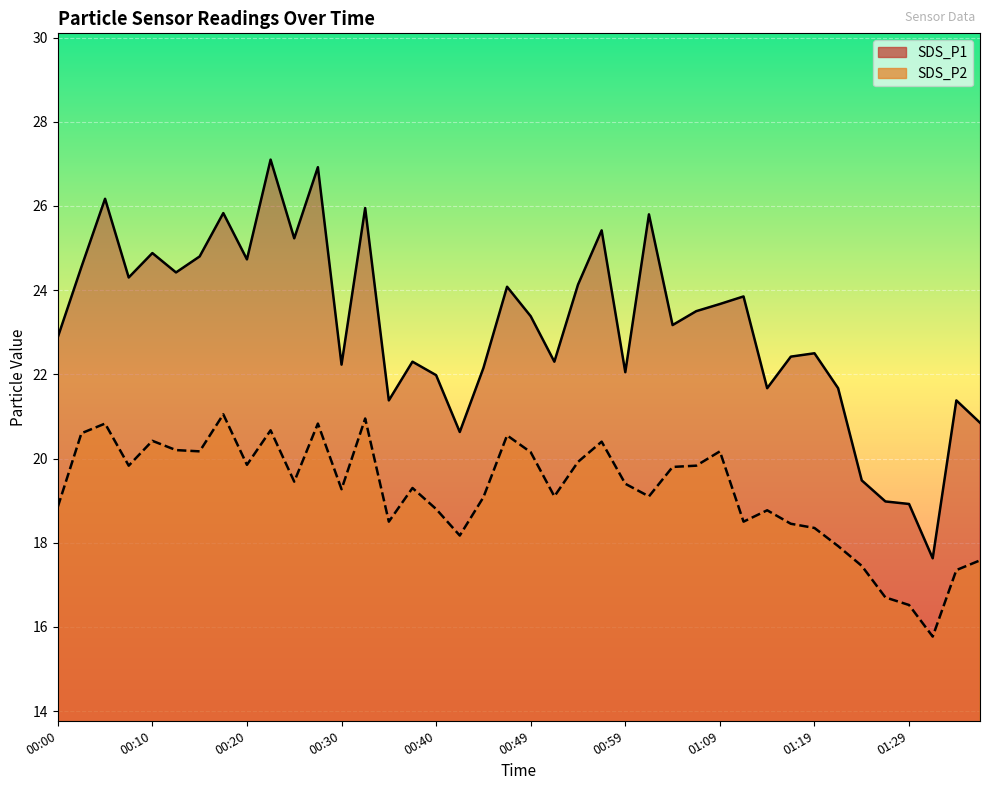

Reading right to left, what are all the values shown in this chart?

SDS_P1: 01:37=20.9	01:34=21.4	01:32=17.6	01:29=18.9	01:27=19.0	01:24=19.5	01:22=21.7	01:19=22.5	01:17=22.4	01:14=21.7	01:12=23.9	01:09=23.7	01:07=23.5	01:04=23.2	01:02=25.8	00:59=22.1	00:57=25.4	00:54=24.1	00:52=22.3	00:49=23.4	00:47=24.1	00:45=22.1	00:42=20.6	00:40=22.0	00:37=22.3	00:35=21.4	00:32=25.9	00:30=22.2	00:27=26.9	00:25=25.2	00:22=27.1	00:20=24.7	00:17=25.8	00:15=24.8	00:12=24.4	00:10=24.9	00:08=24.3	00:05=26.2	00:03=24.6	00:00=22.9
SDS_P2: 01:37=17.6	01:34=17.4	01:32=15.8	01:29=16.5	01:27=16.7	01:24=17.4	01:22=17.9	01:19=18.4	01:17=18.4	01:14=18.8	01:12=18.5	01:09=20.2	01:07=19.8	01:04=19.8	01:02=19.1	00:59=19.4	00:57=20.4	00:54=19.9	00:52=19.1	00:49=20.1	00:47=20.6	00:45=19.1	00:42=18.2	00:40=18.8	00:37=19.3	00:35=18.5	00:32=20.9	00:30=19.3	00:27=20.8	00:25=19.4	00:22=20.7	00:20=19.9	00:17=21.1	00:15=20.2	00:12=20.2	00:10=20.4	00:08=19.8	00:05=20.8	00:03=20.6	00:00=18.9